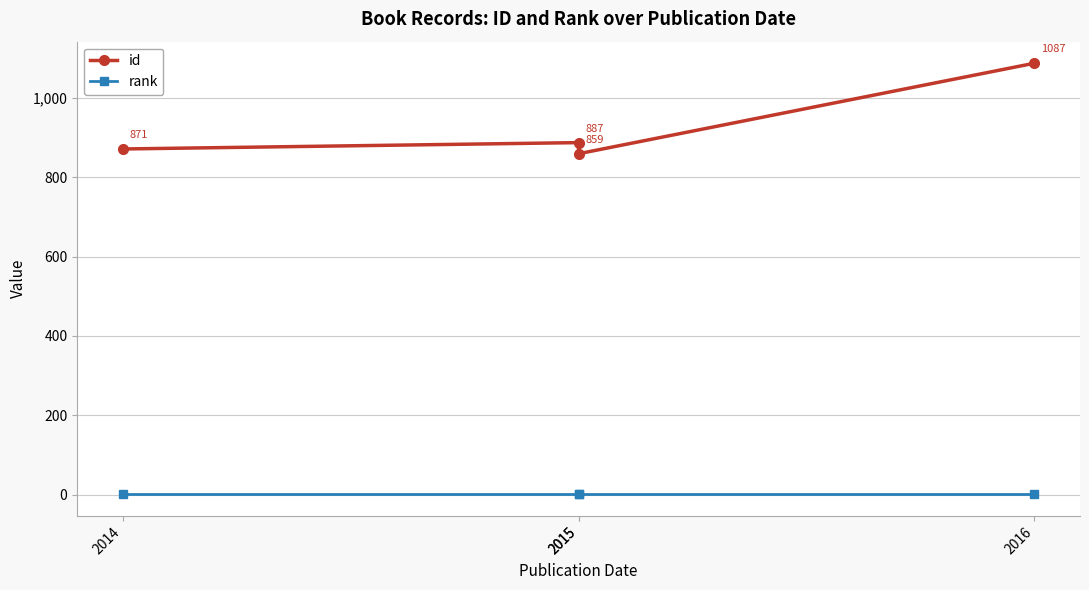

Rank the series by their maximum value, from highest to lowest.

id, rank